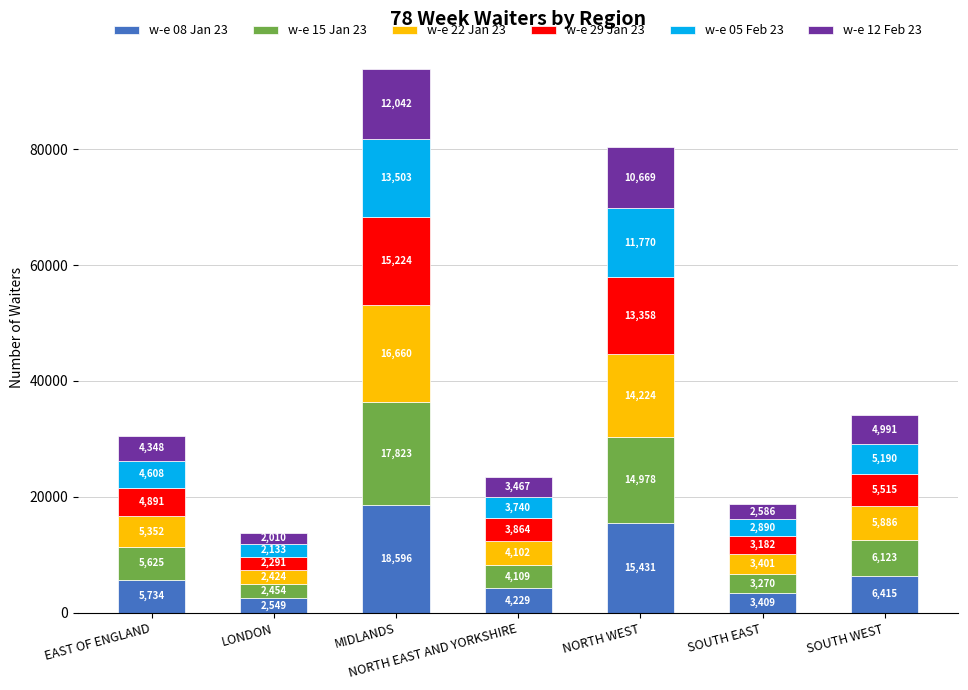

What is the total value across all series at EAST OF ENGLAND?

30558